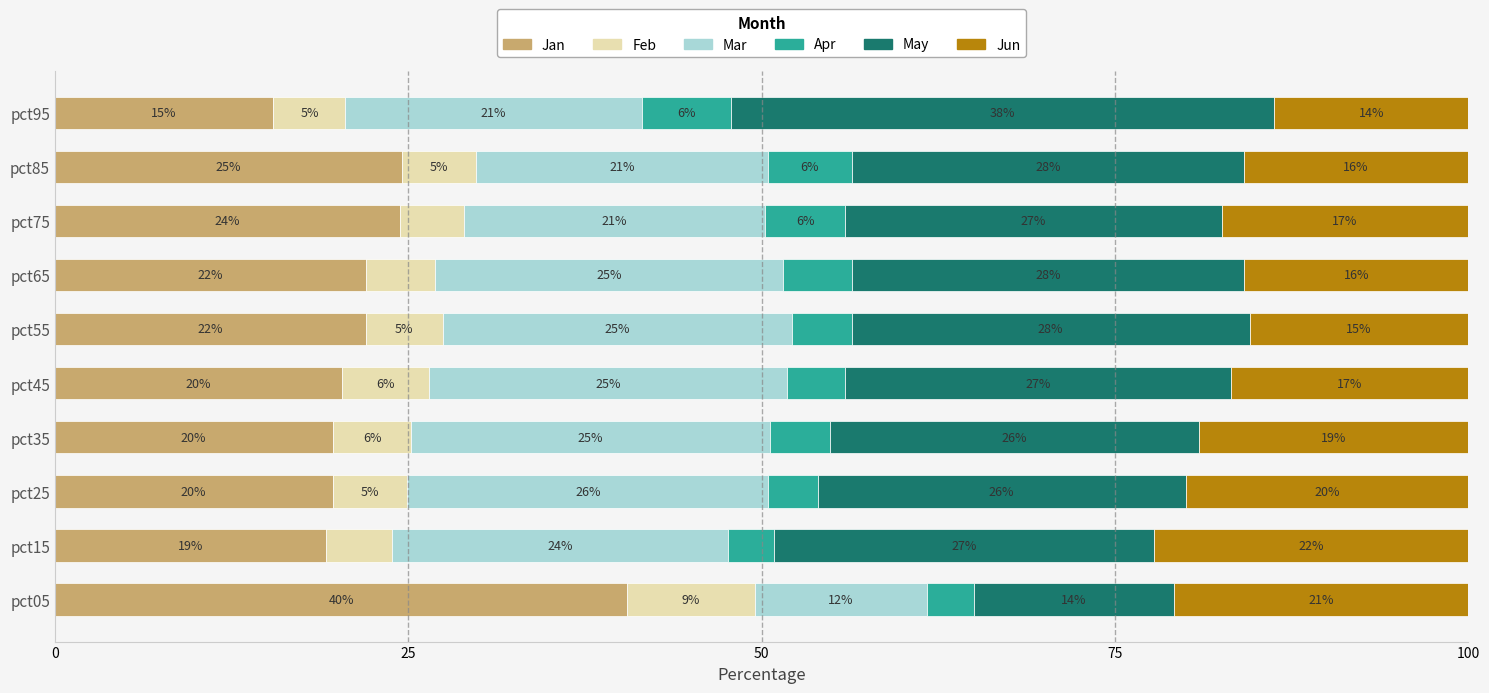

Reading right to left, what are all the values shown in this chart?

Jan: 15.5	24.6	24.4	22.0	22.0	20.3	19.6	19.6	19.2	40.5
Feb: 5.1	5.2	4.5	4.9	5.4	6.2	5.6	5.3	4.6	9.0
Mar: 20.9	20.6	21.3	24.6	24.7	25.3	25.4	25.5	23.8	12.2
Apr: 6.3	5.9	5.6	4.8	4.2	4.1	4.2	3.5	3.2	3.3
May: 38.4	27.7	26.6	27.8	28.1	27.3	26.1	26.0	26.9	14.1
Jun: 13.8	15.9	17.5	15.9	15.5	16.8	19.1	20.0	22.2	20.8